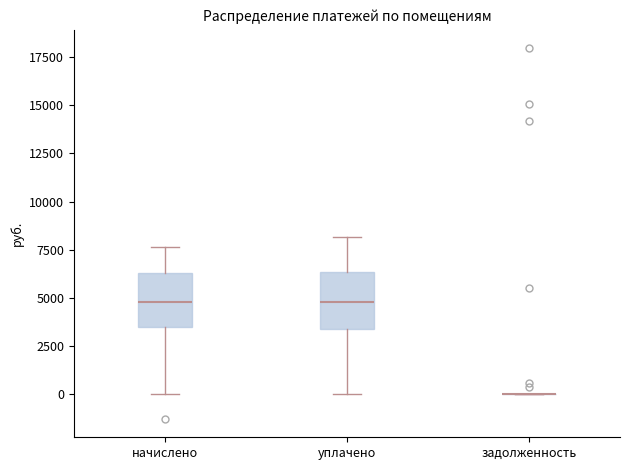

Reading left to right, transcribe this box plot: for each box, give where its median line is, the range the box spans, and where its two whiskers end, as read against the y-axis. The values are not printed on the chart, so give them approximately, as read against the axis.

начислено: median 5000, box 3500 to 6500, whiskers 0 to 7500
уплачено: median 5000, box 3500 to 6500, whiskers 0 to 8000
задолженность: box collapsed to a line at 0, whiskers 0 to 0